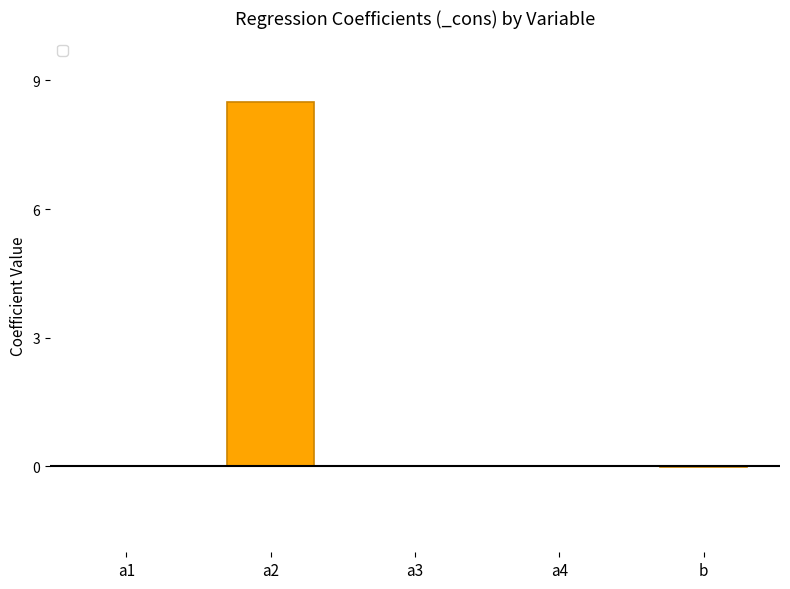

Count the number of categories in the chart.

5